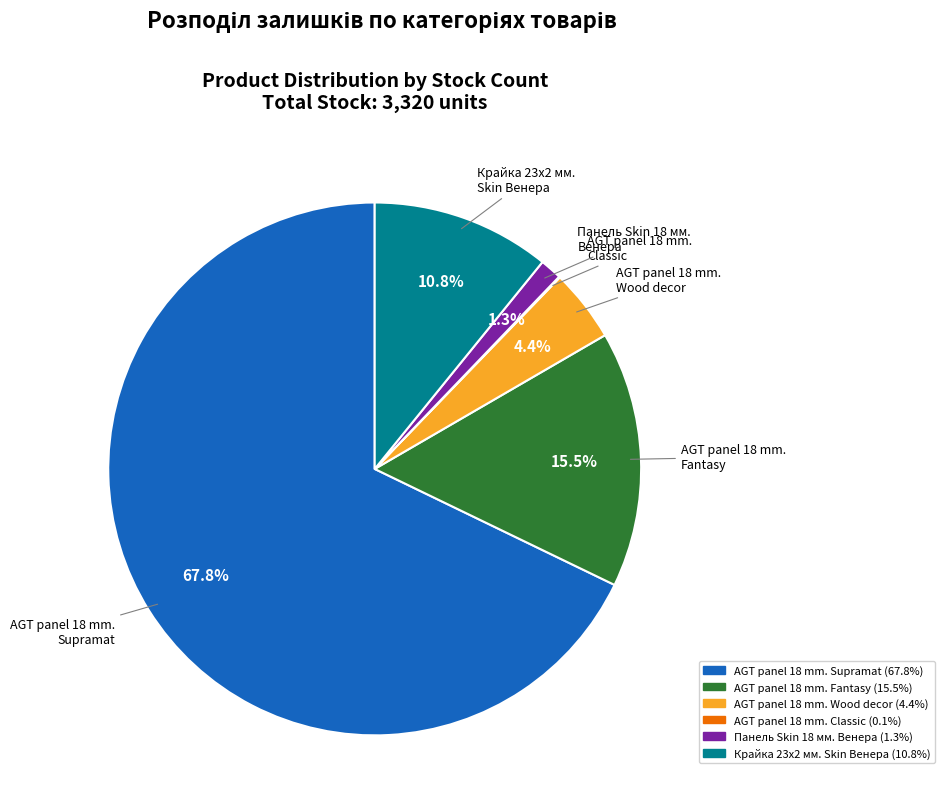

To the nearest percent, what is the difference between the largest and smallest slice percentages?

68%